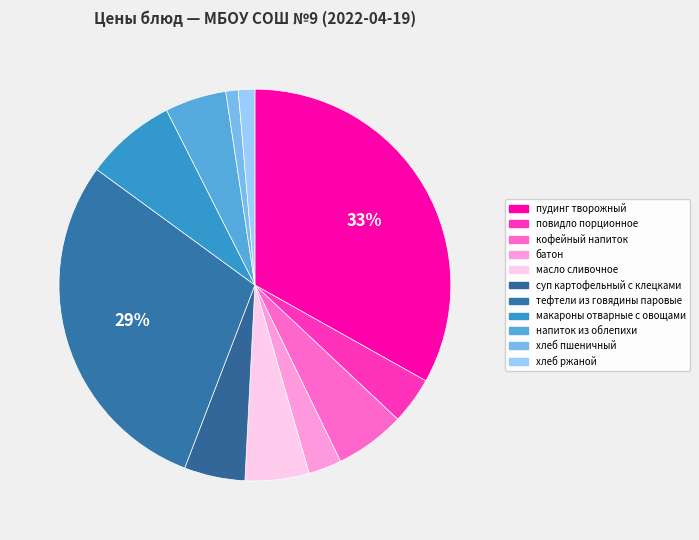

How many segments does this pie chart have?

11